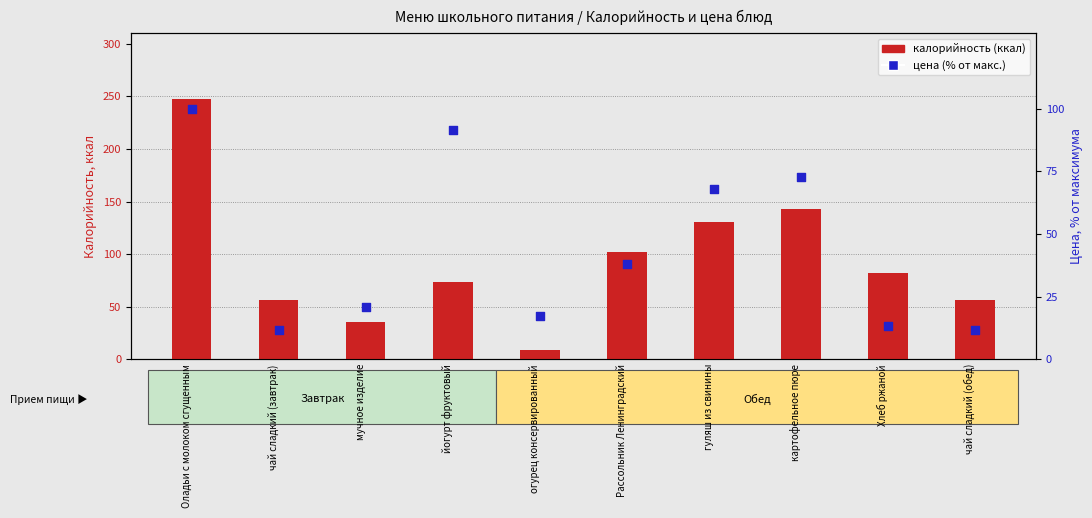

What are all the series names shown in the legend?

калорийность (ккал), цена (% от макс.)